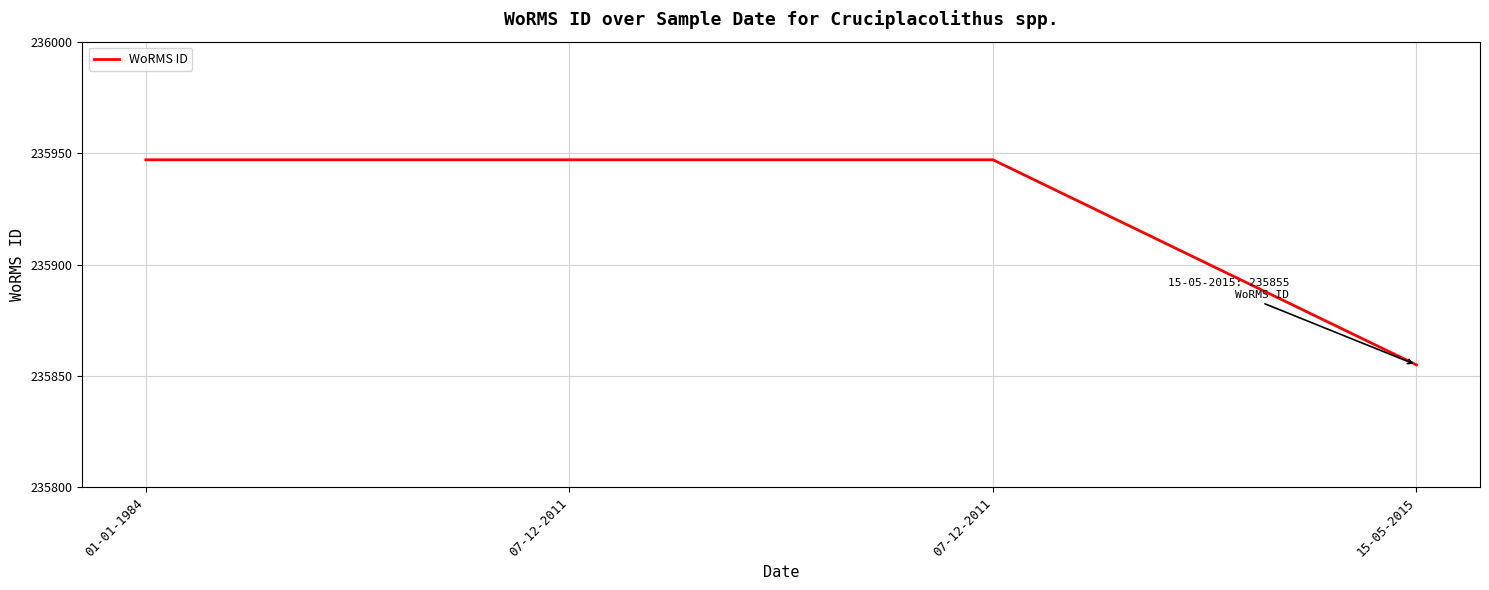

What is the label of the 1st point from the right?

15-05-2015